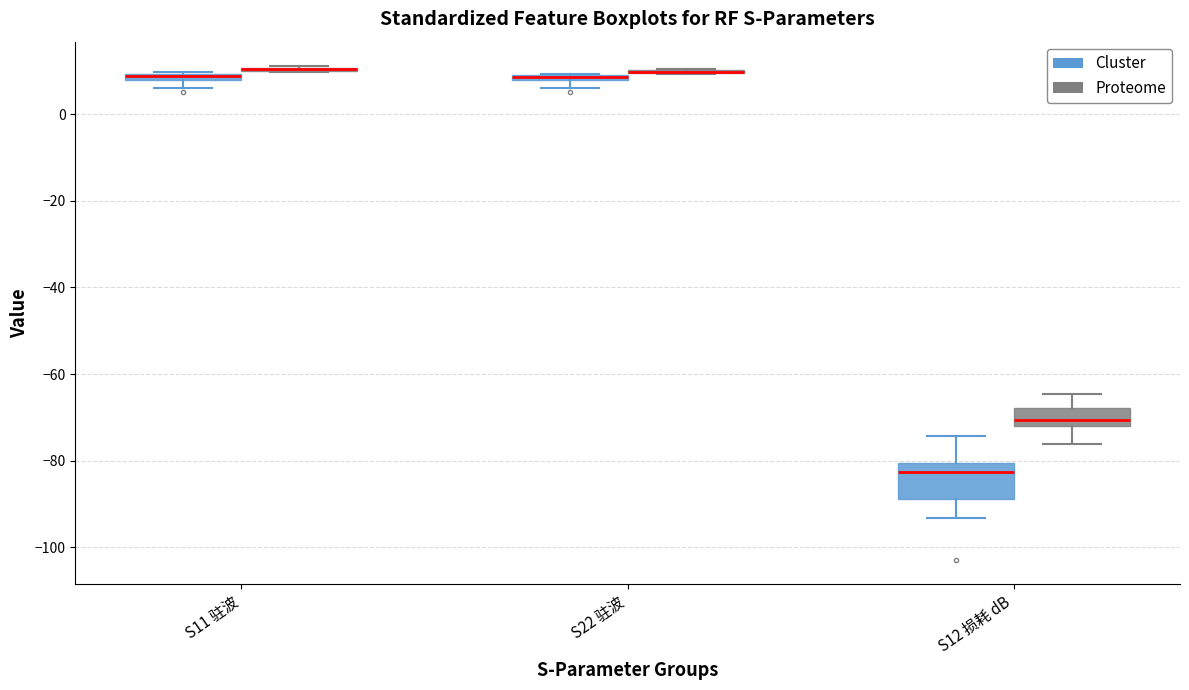

Which box is the tallest, from its lower edge to its upper edge?

S12 损耗 dB (Cluster)